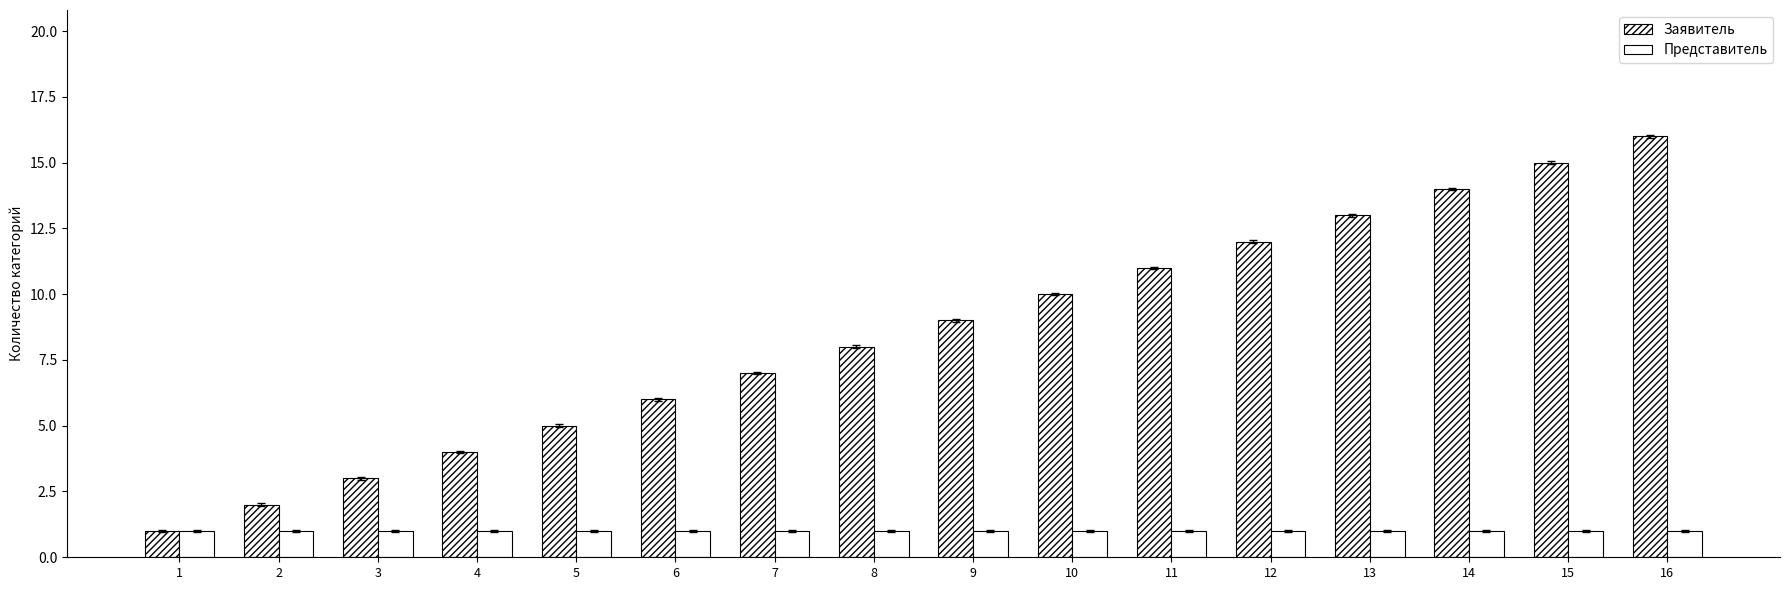

What is the total value across all series at 4?

5